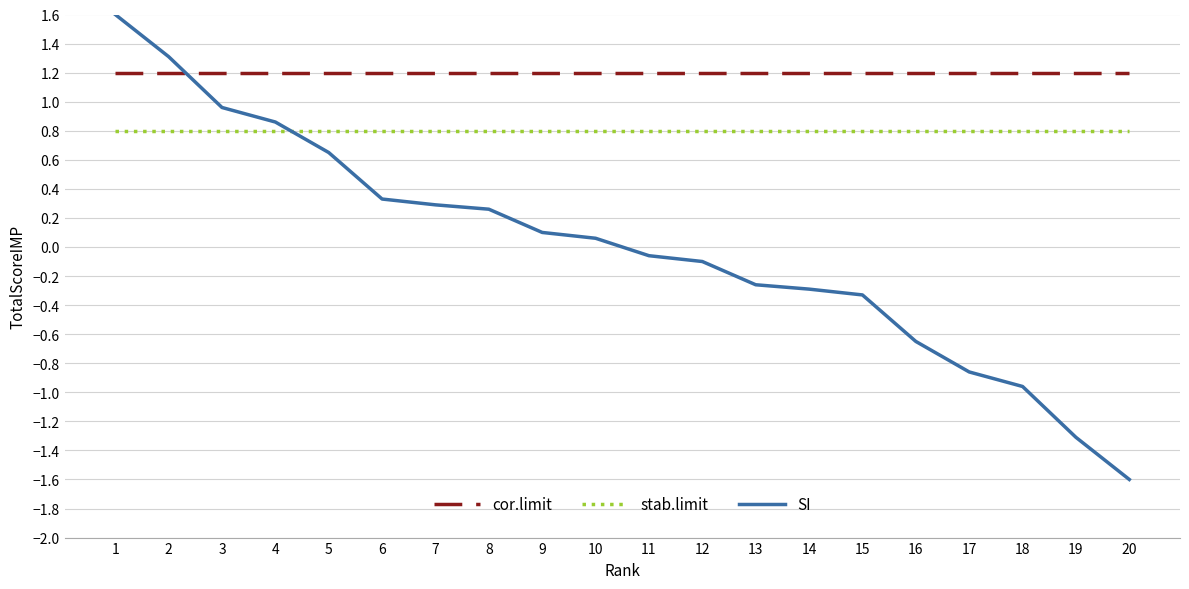

Rank the series at 14 from lowest to highest value.

SI, stab.limit, cor.limit